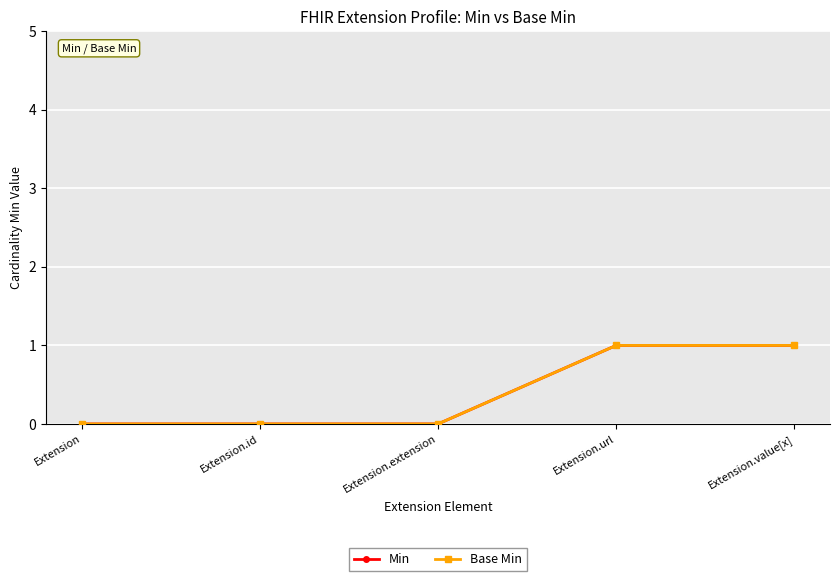

Is this an area chart (filled region under the line)?

No